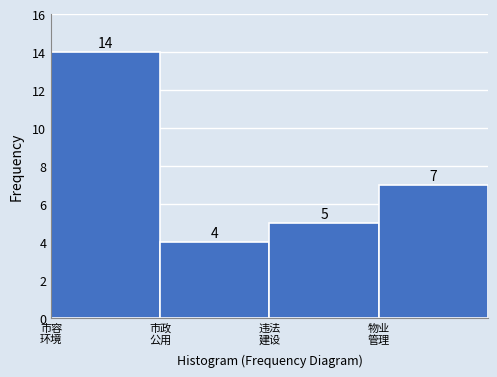

Reading left to right, transcribe all the data shown in this chart.

14	4	5	7